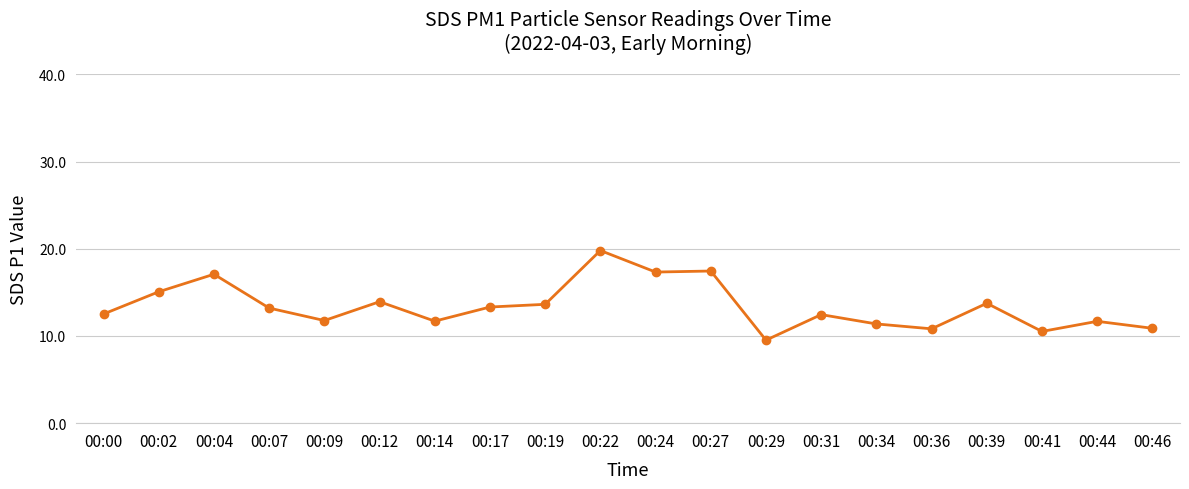

What is the average value?

13.4